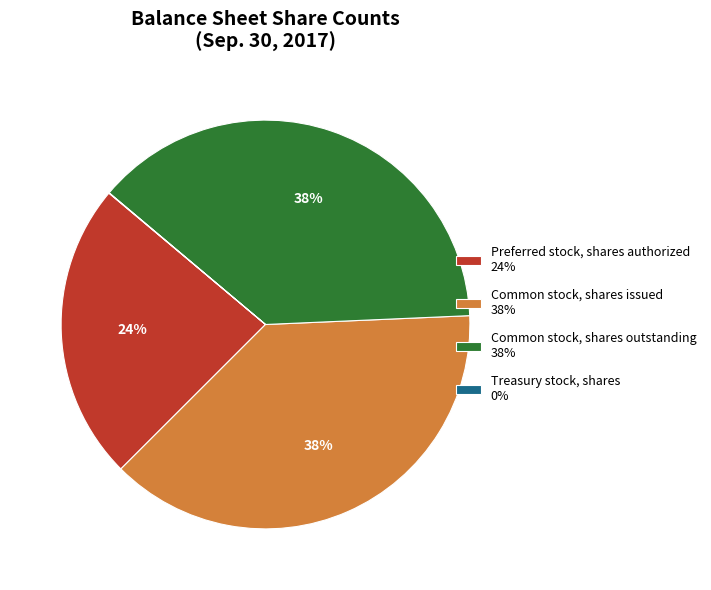

Is there a majority slice in this chart?

No